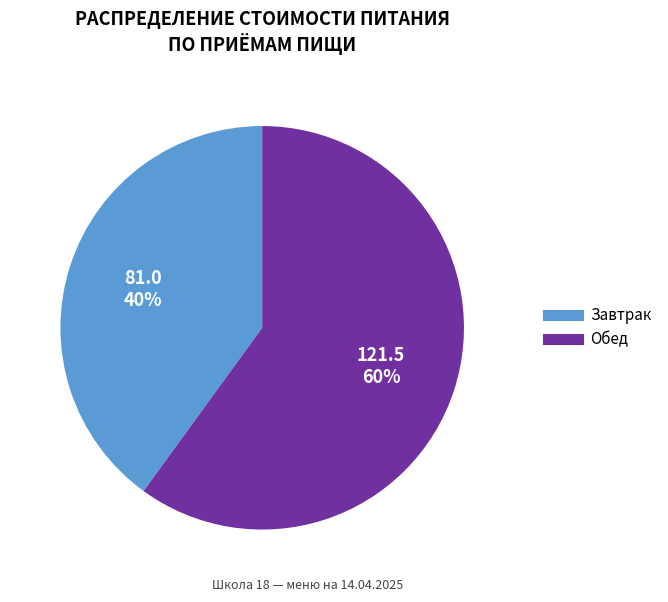

Is the sum of Обед and Завтрак greater than half?

Yes